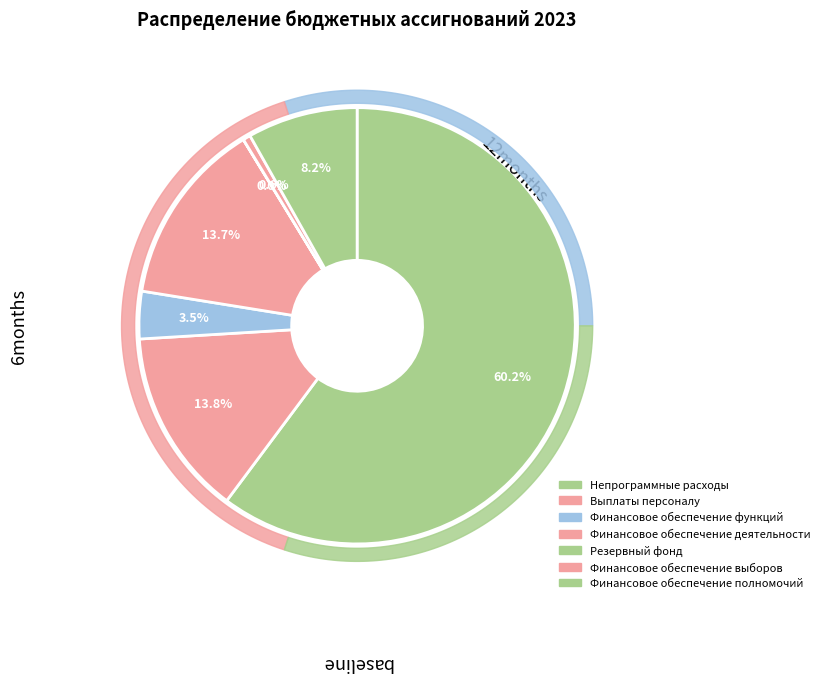

What is the smallest slice in the pie chart?

Резервный фонд